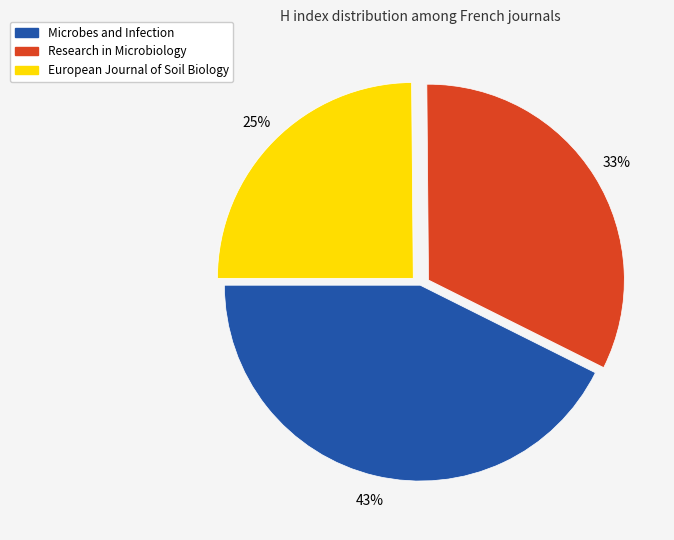

Rank the categories by value from lowest to highest.

European Journal of Soil Biology, Research in Microbiology, Microbes and Infection